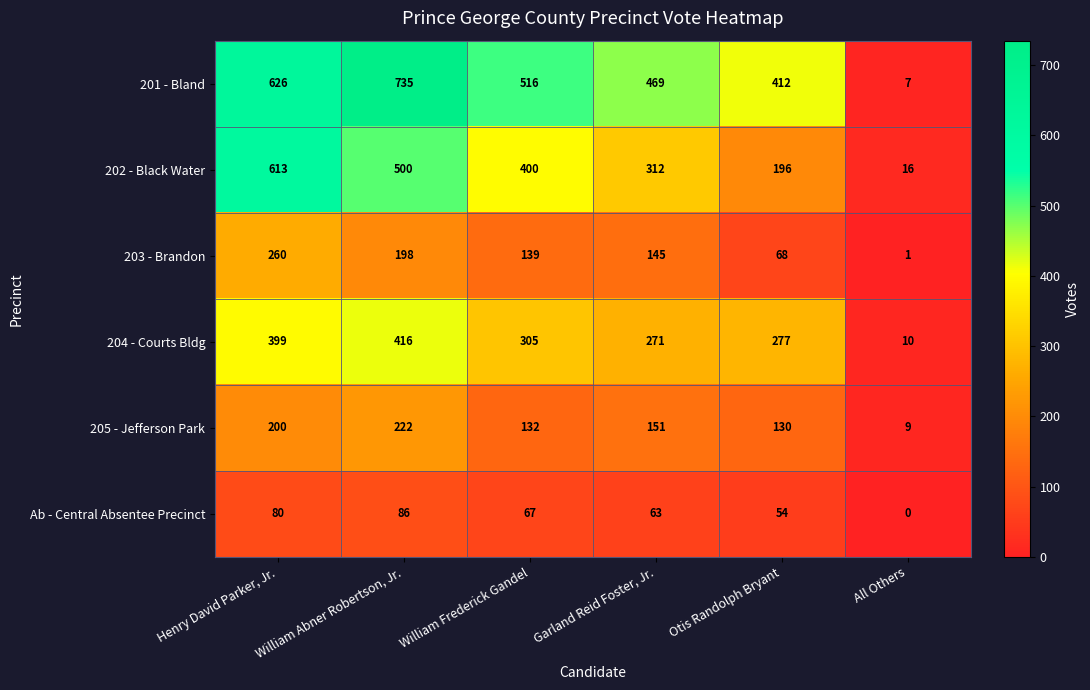

What value does the 205 - Jefferson Park series have at Garland Reid Foster, Jr., to the nearest 50?

150